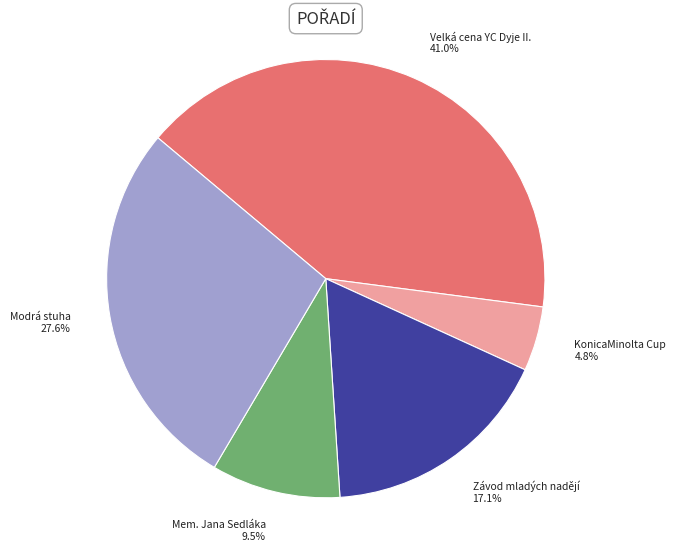

True or false: Závod mladých nadějí accounts for 30% of the total.

False